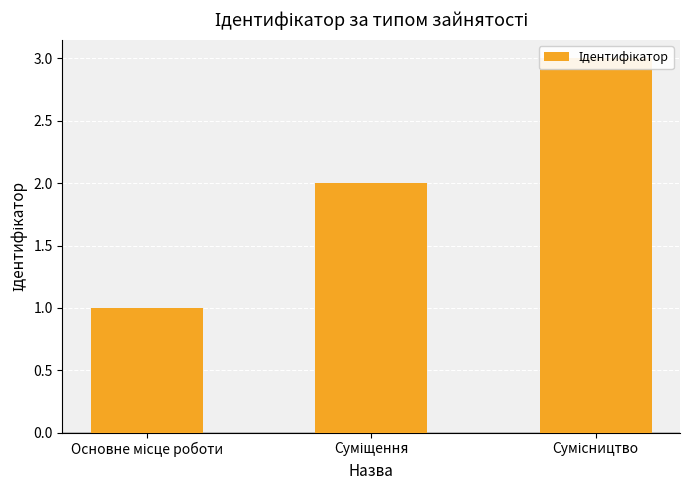

Reading left to right, what are all the values shown in this chart?

1	2	3